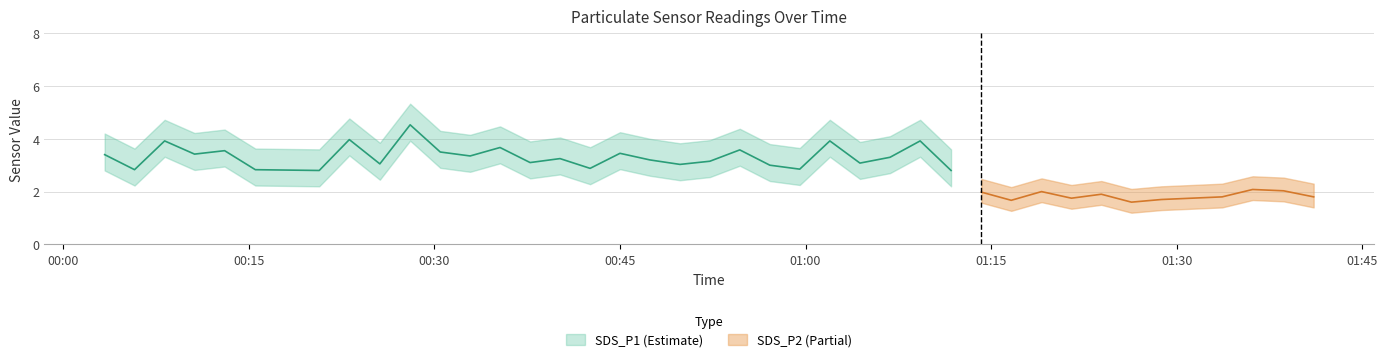

What position from the right is 2022/07/16 01:06:50?

15